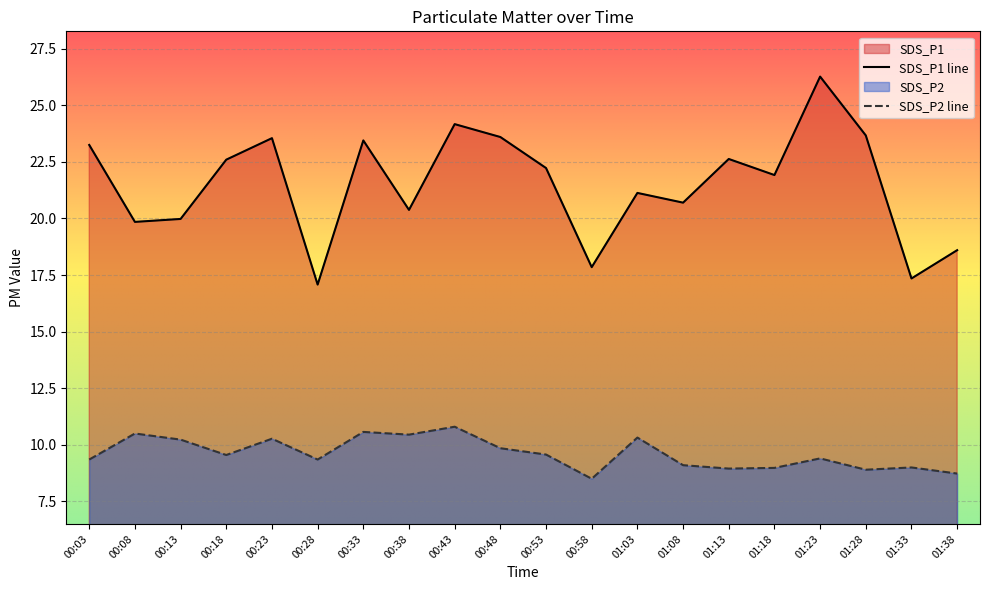

At which label does SDS_P2 first exceed 9?

00:03